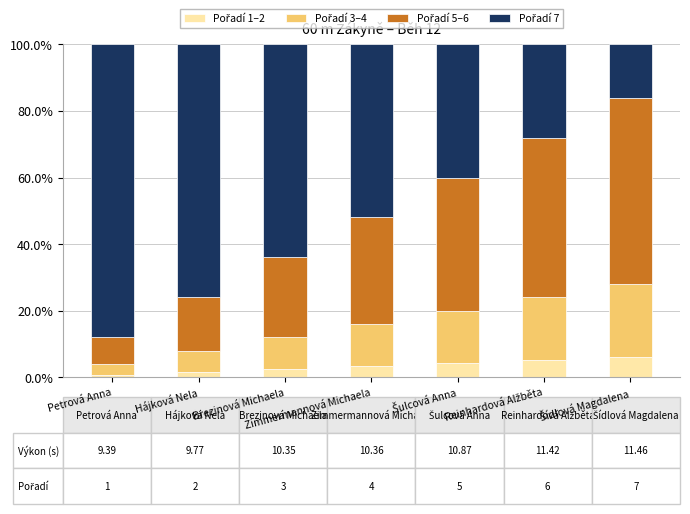

At how many categories does at least one series exceed 56?

4